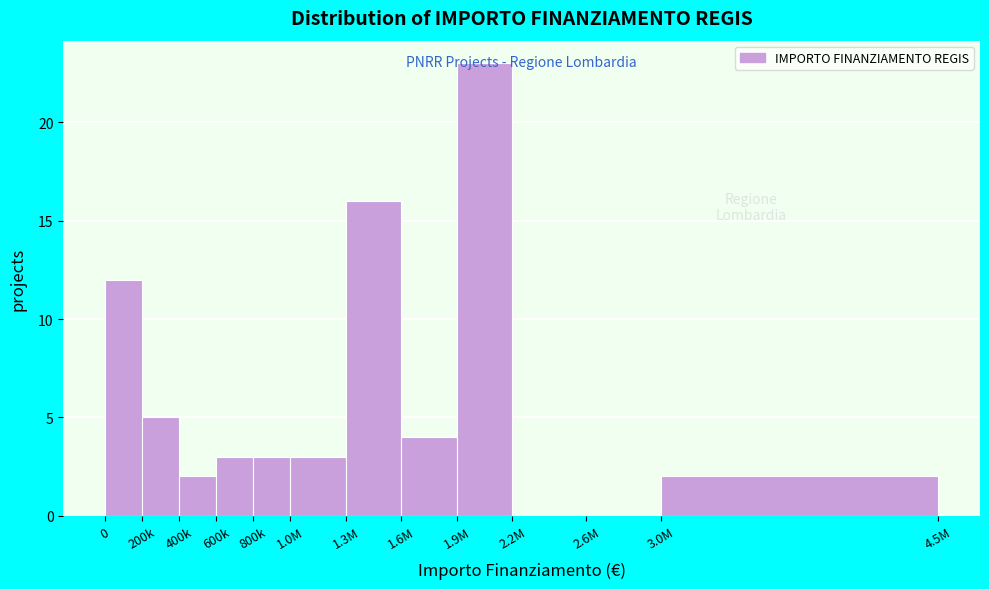

What is the sum of all values?

73